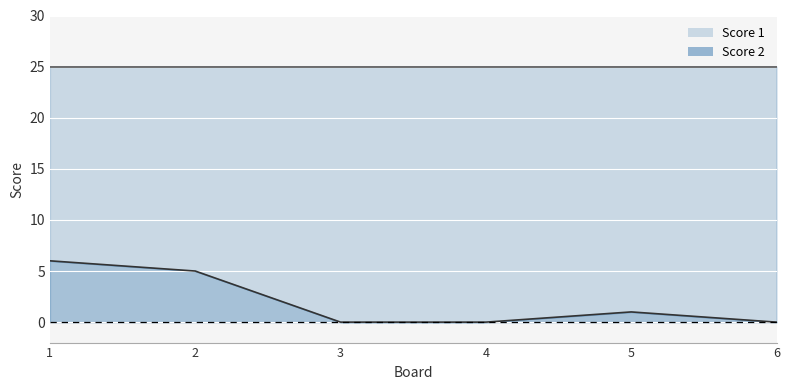

True or false: there are more than 1 points higher than both neighbors.

False